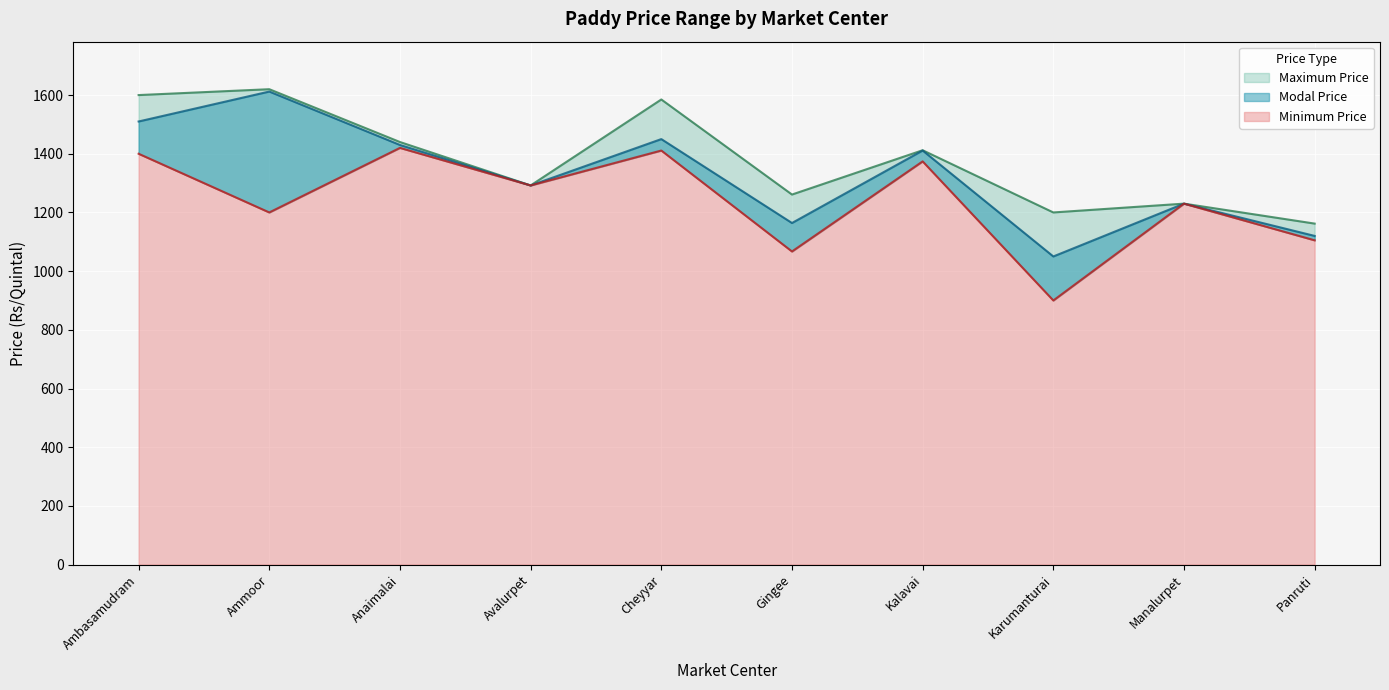

How many series are shown in this chart?

3